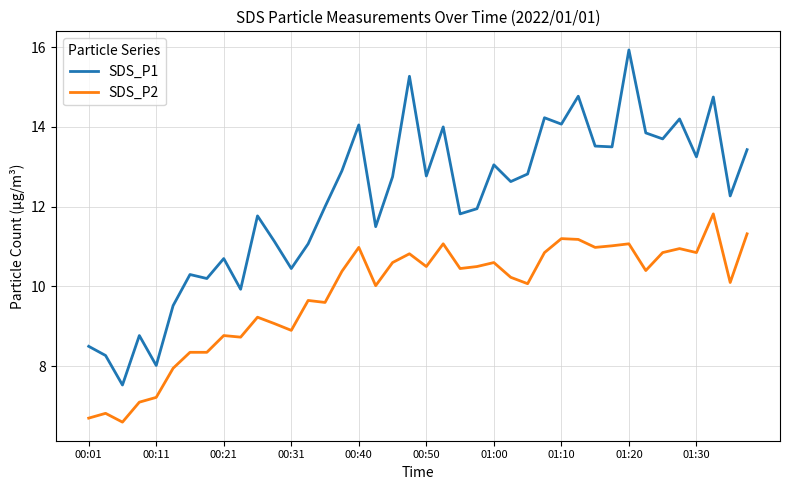

Which series has the largest total across all categories?

SDS_P1